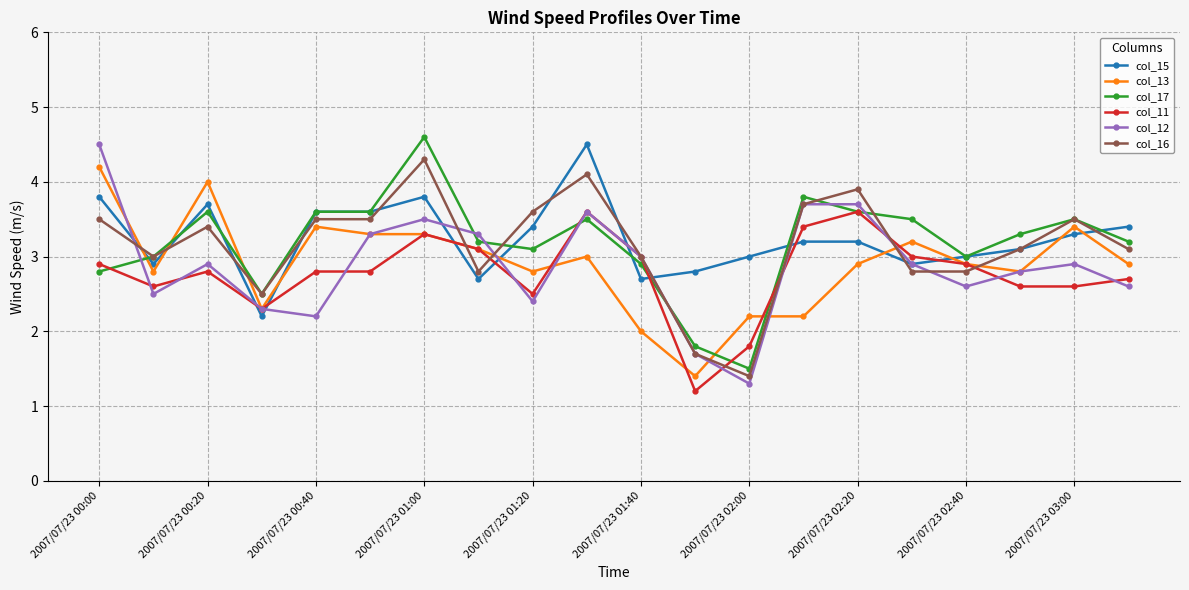

Which series ends up on top after the final intersection of col_15 and col_13?

col_15